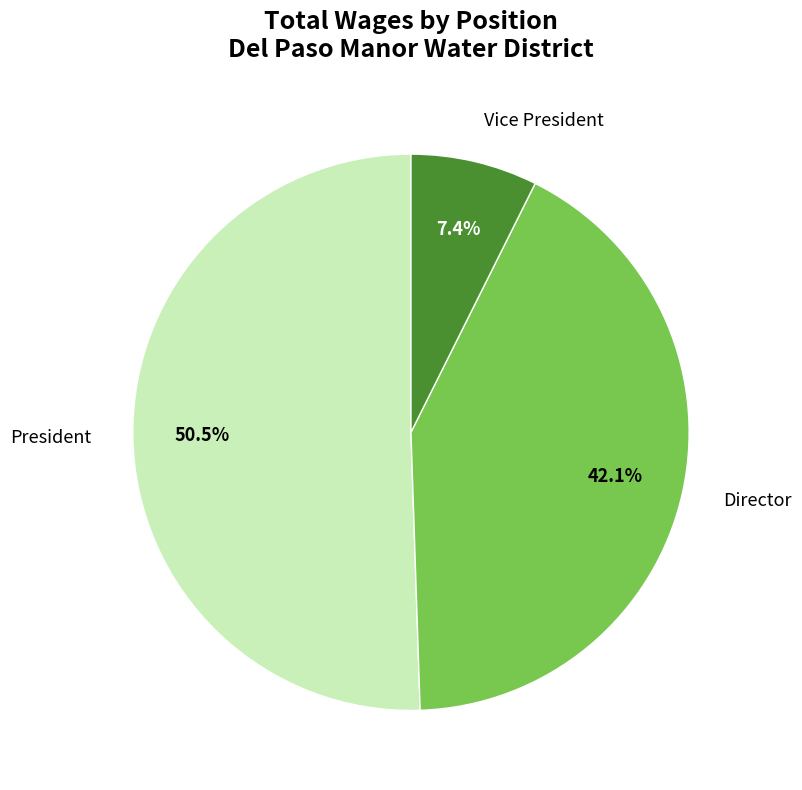

To the nearest percent, what portion does Director represent?

42%